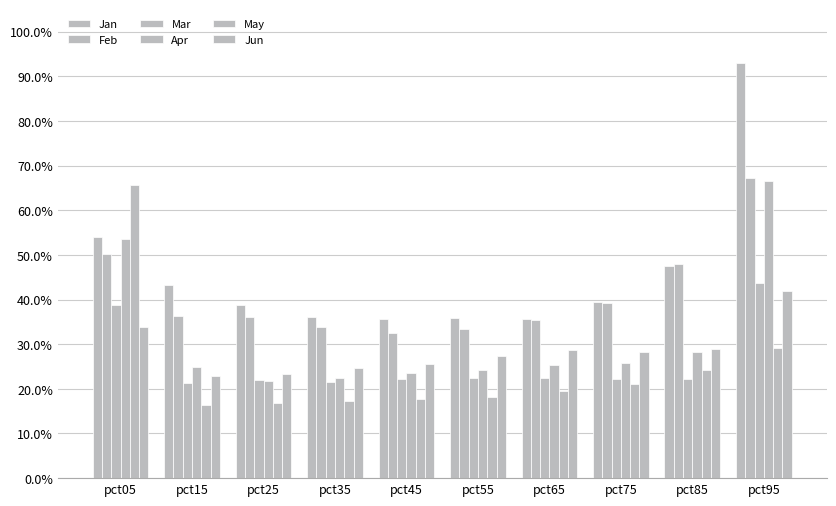

Are the bars horizontal?

No